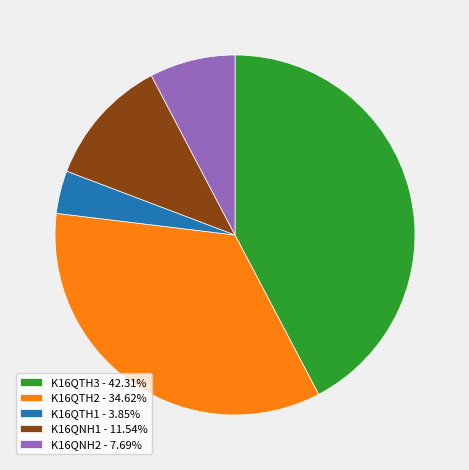

Does any single category account for the majority?

No